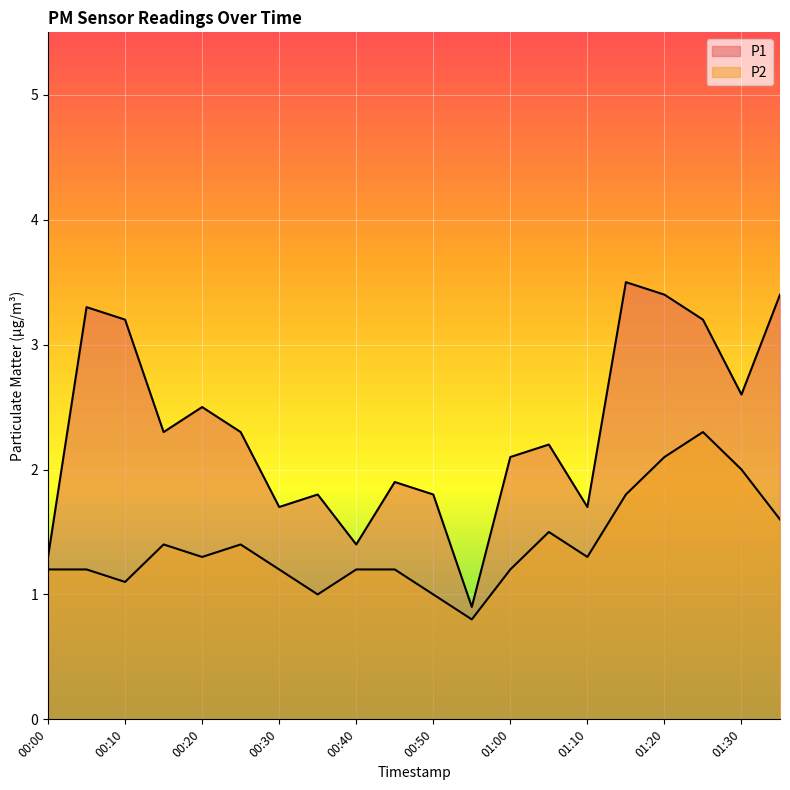

Which label corresponds to the largest value in the chart?

01:15